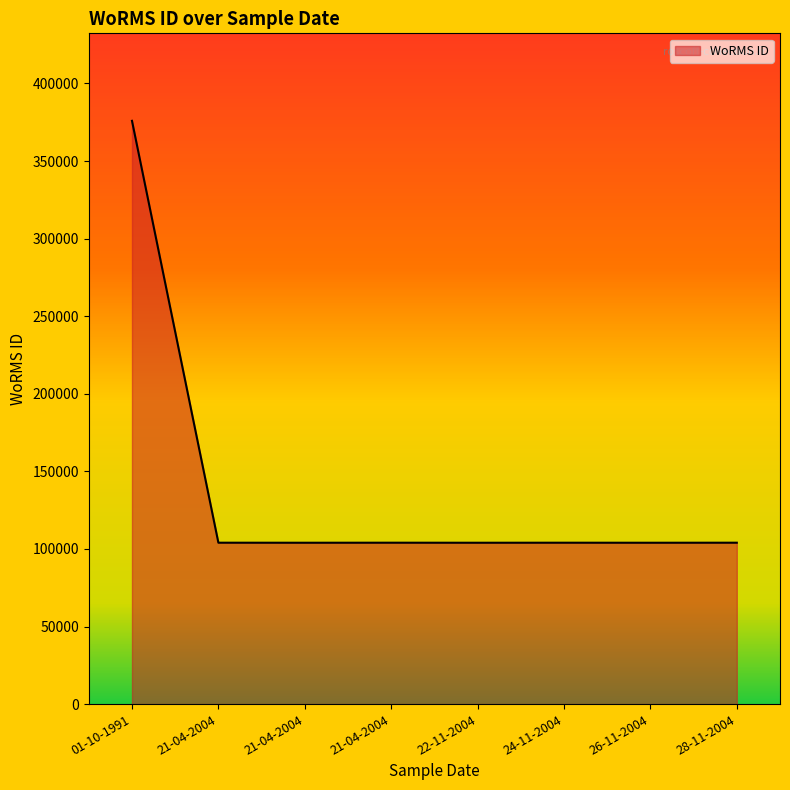

How many lines are shown in the chart?

1